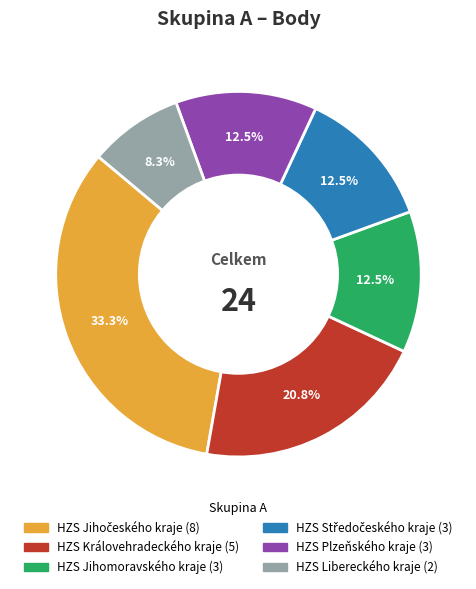

What is the smallest slice in the pie chart?

HZS Libereckého kraje